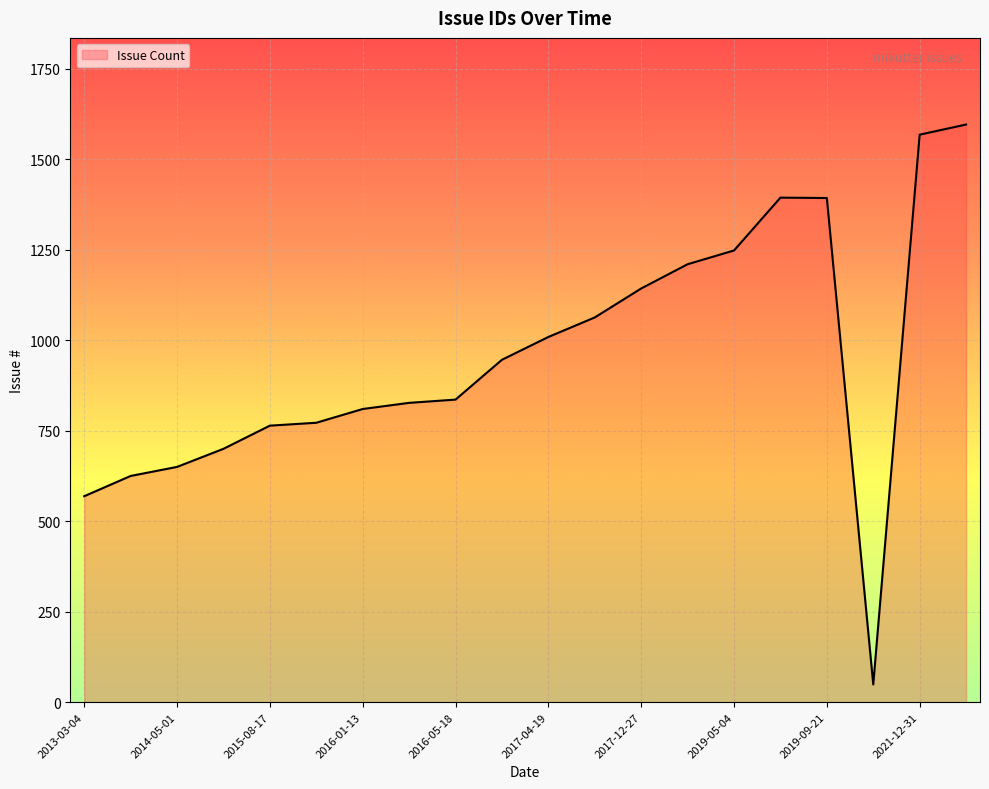

How many series are shown in this chart?

1